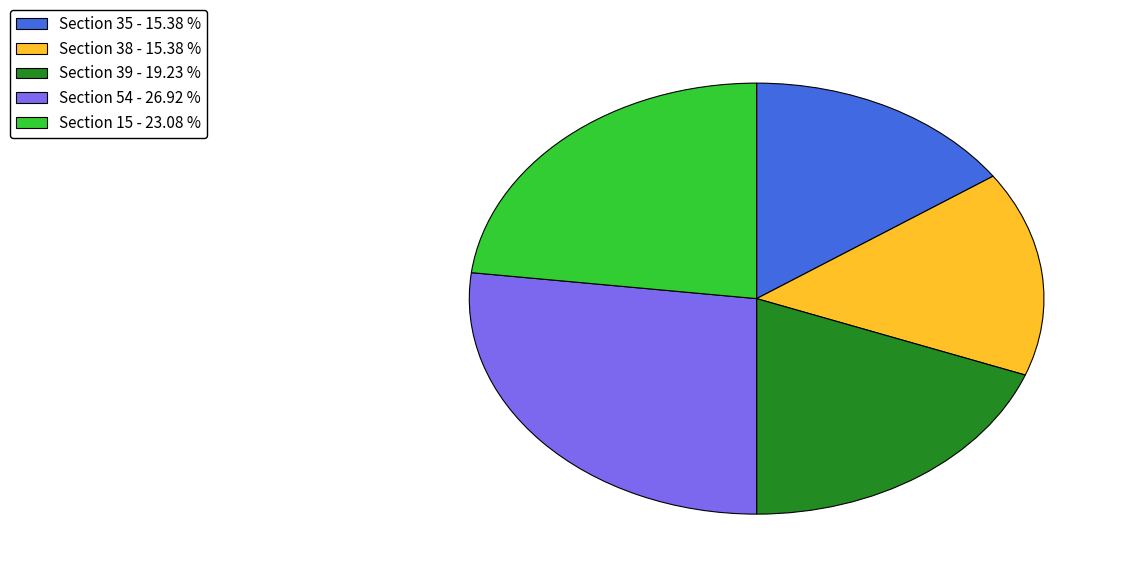

Approximately how many times larger is the value at Section 15 - 23.08 % compared to Section 54 - 26.92 %?

0.9